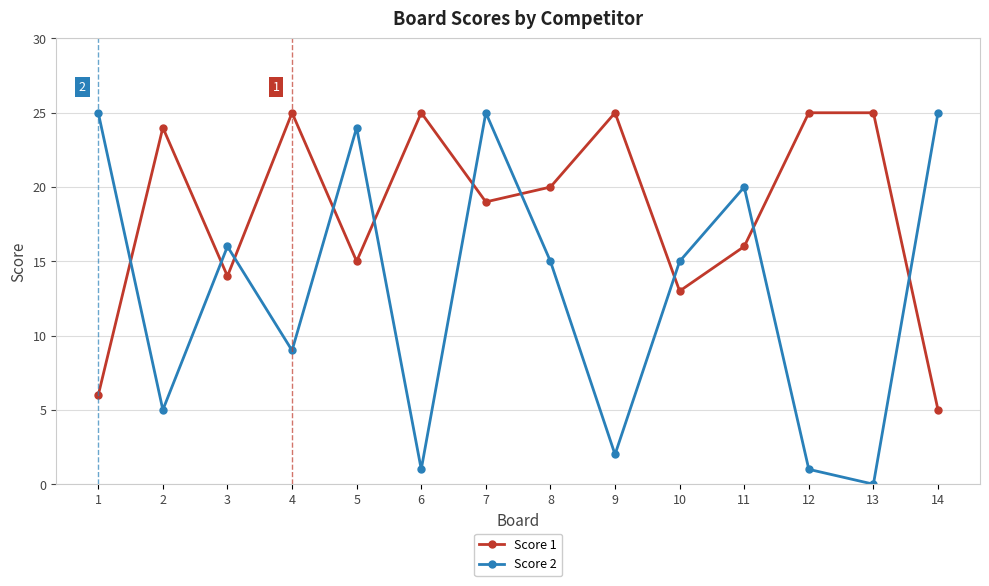

Count the number of categories in the chart.

14